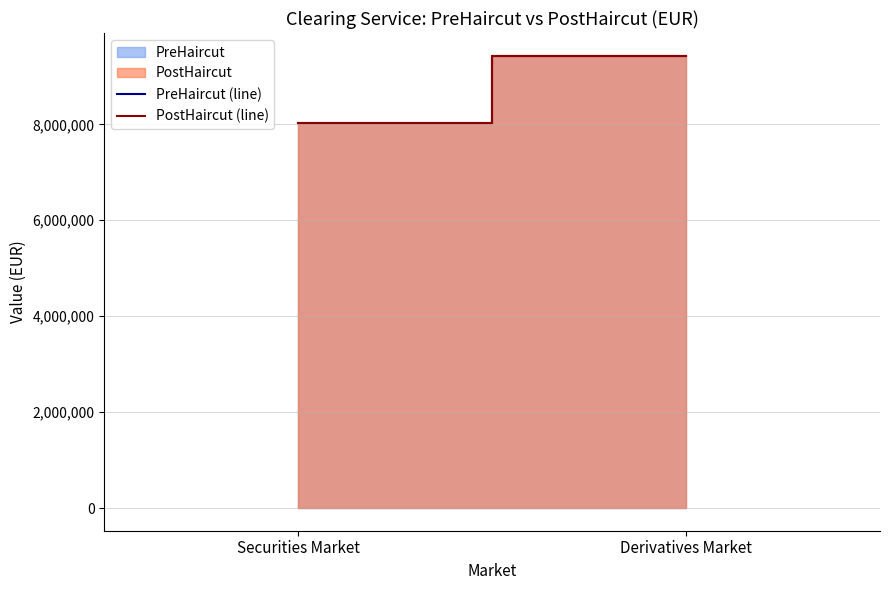

At Securities Market, list the series in order from smallest to largest.

PreHaircut (line), PostHaircut (line)